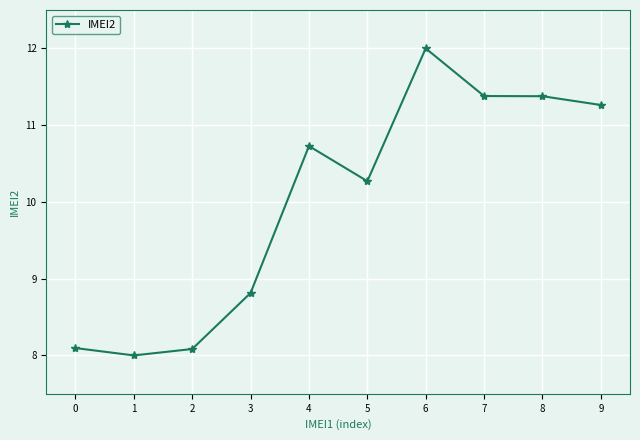

At which category does the data reach its first local valley?

1